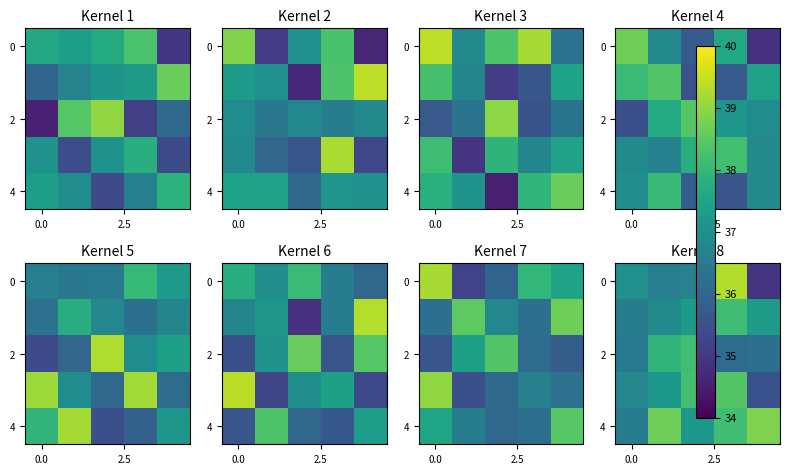

What is the greatest value displayed?

39.3